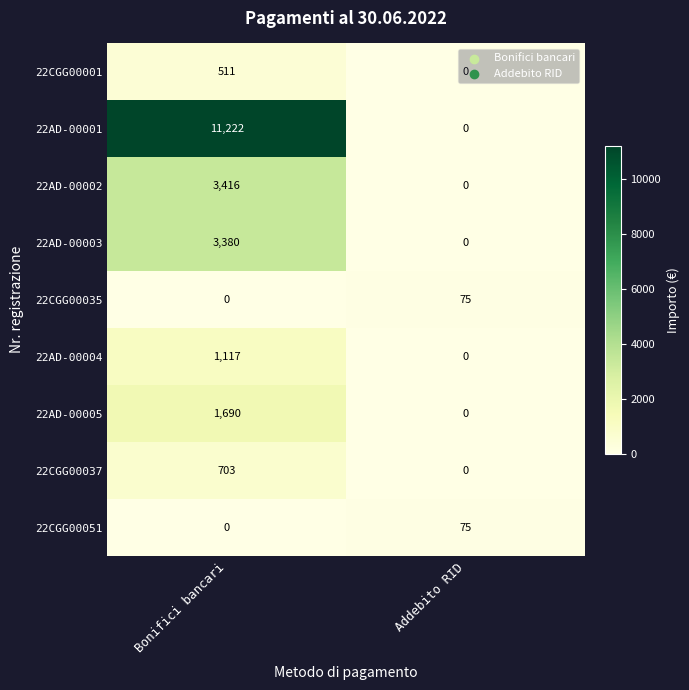

At which category is the sum across all series the highest?

Bonifici bancari